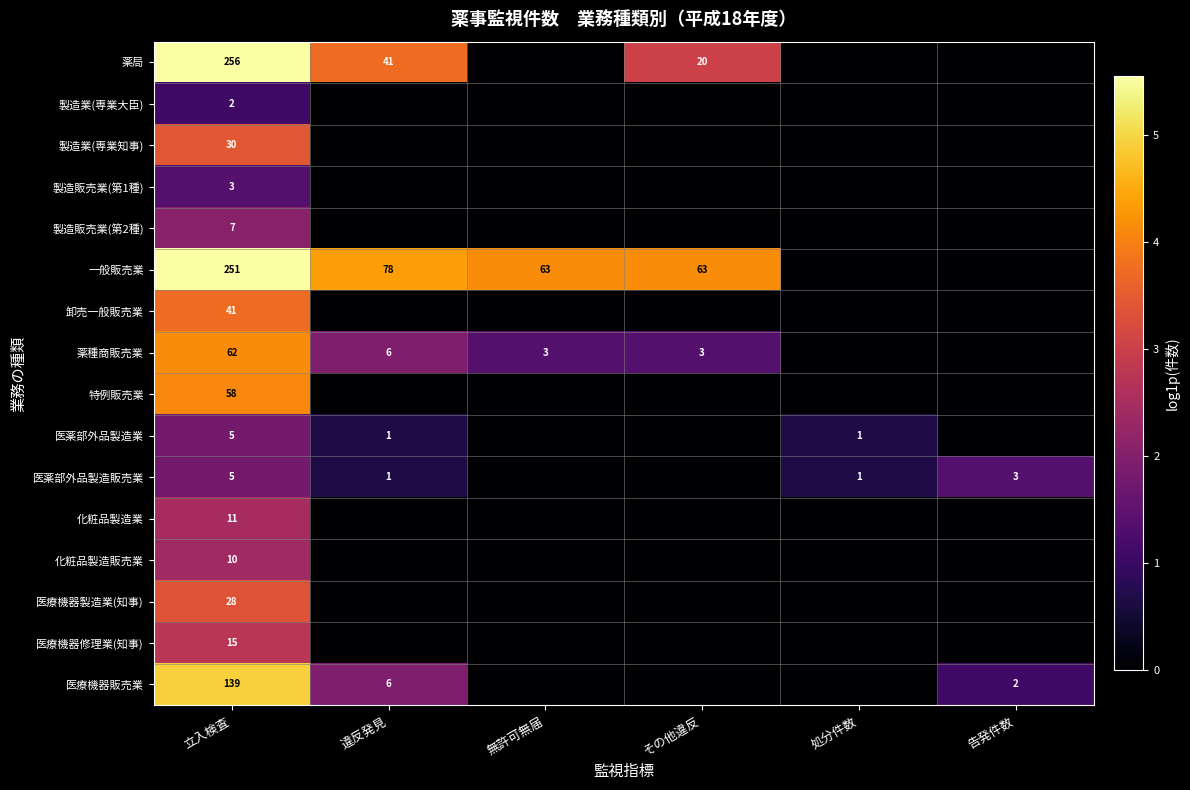

Which label corresponds to the largest value in the chart?

立入検査